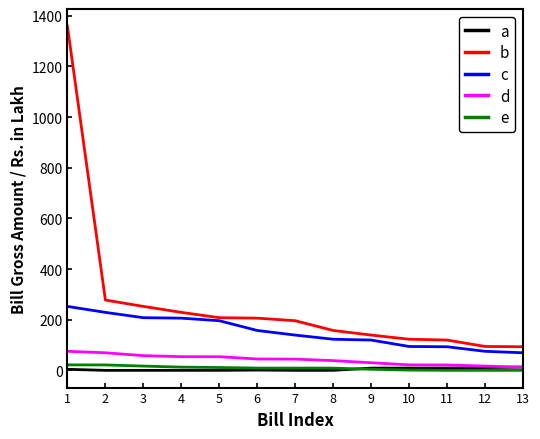

What is the maximum value for c?

252.8